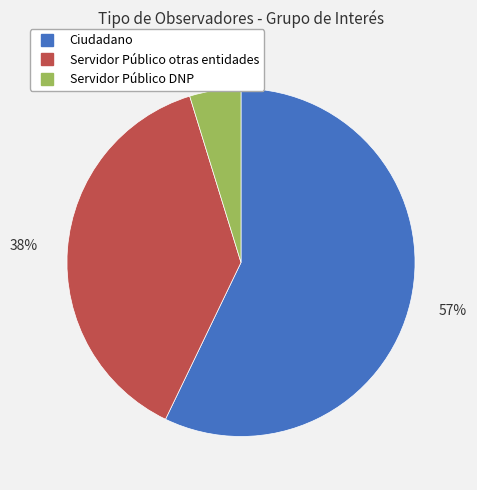

How many slices are in this pie chart?

3